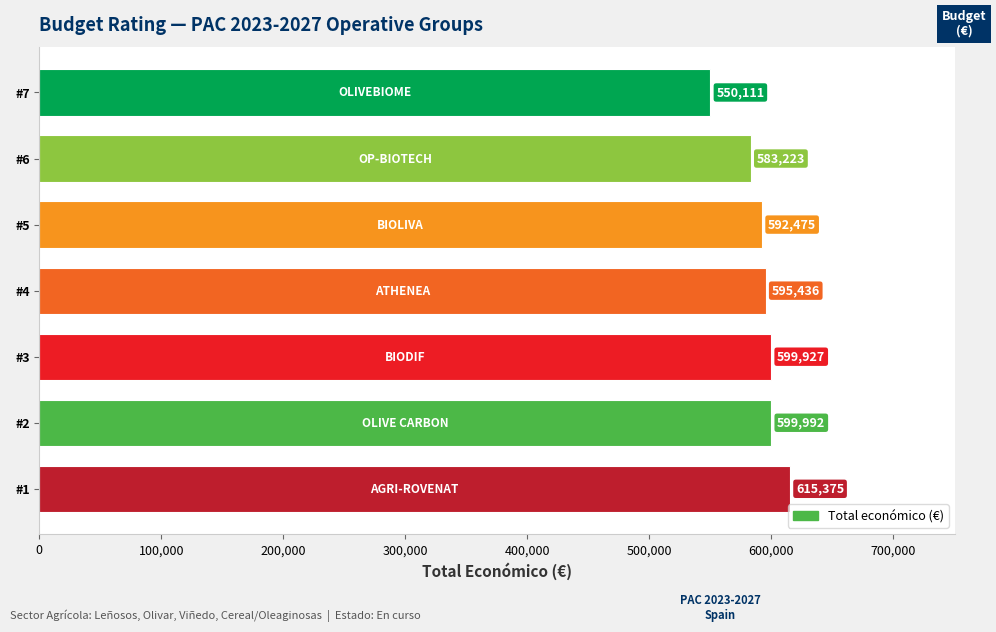

What is the difference between the maximum and minimum values?

65264